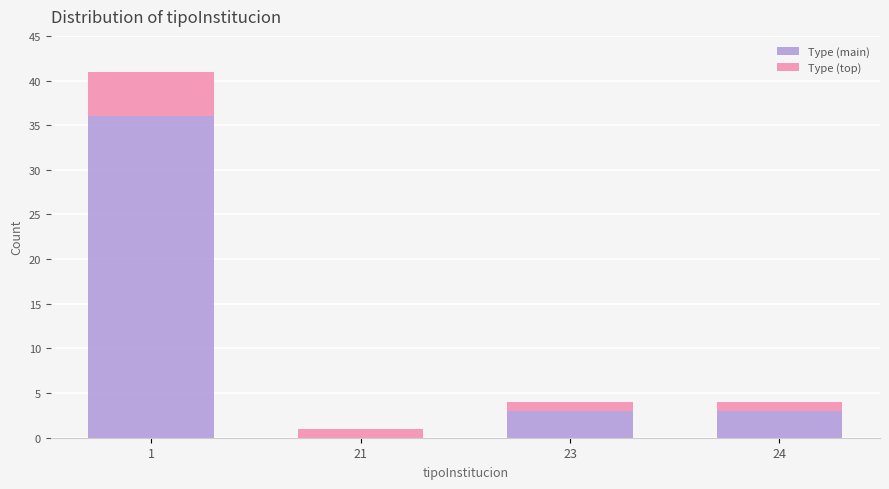

Reading right to left, list the values for the Type (main) series.

24=3	23=3	21=0	1=36